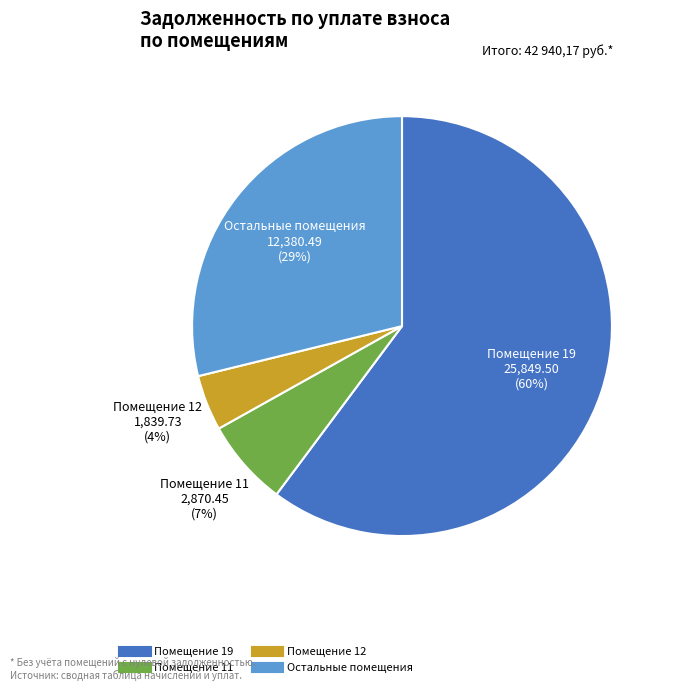

How many segments does this pie chart have?

4